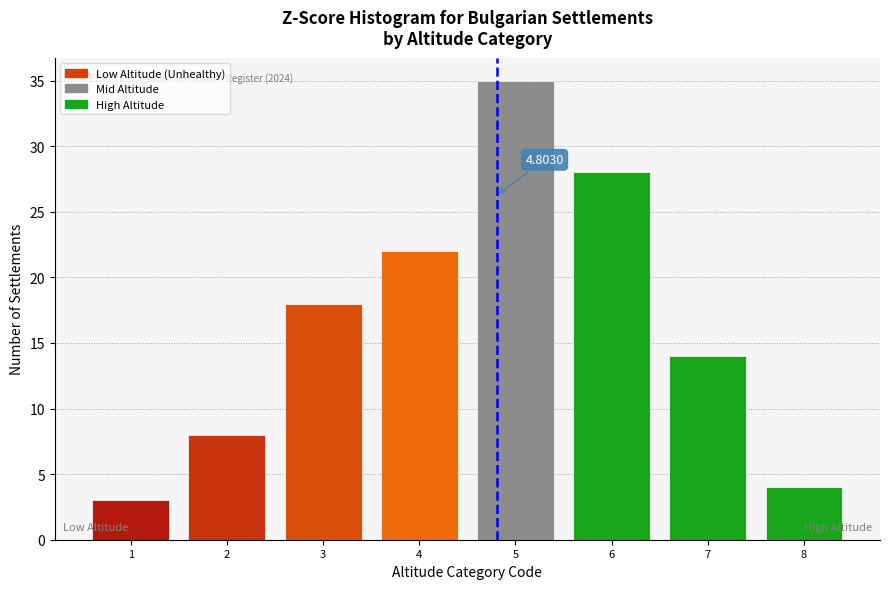

What is the change in value from 6 to 8?

-24